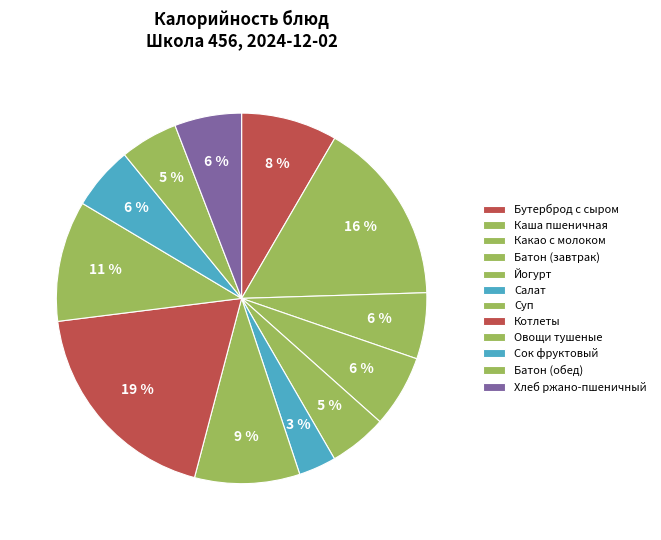

Count the number of slices in the pie.

12